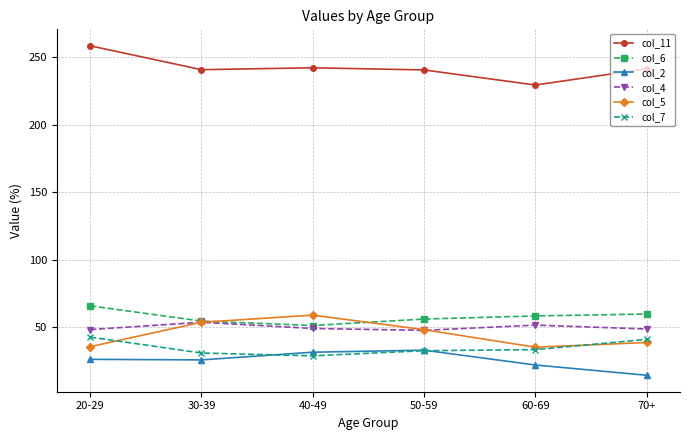

True or false: col_2 has more than 2 points higher than both neighbors.

False